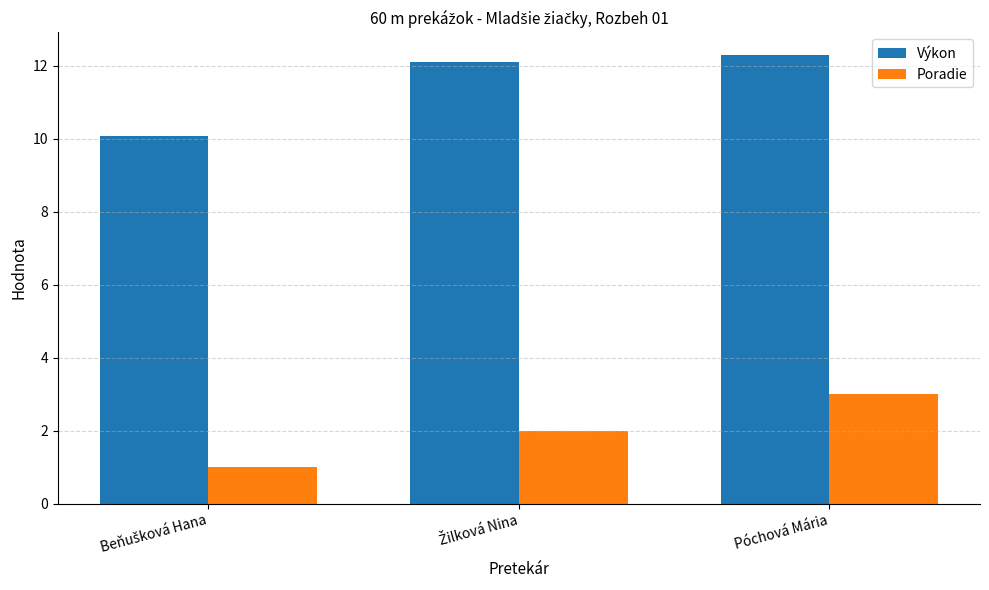

The value of Výkon at Póchová Mária is 4.9. True or false?

False